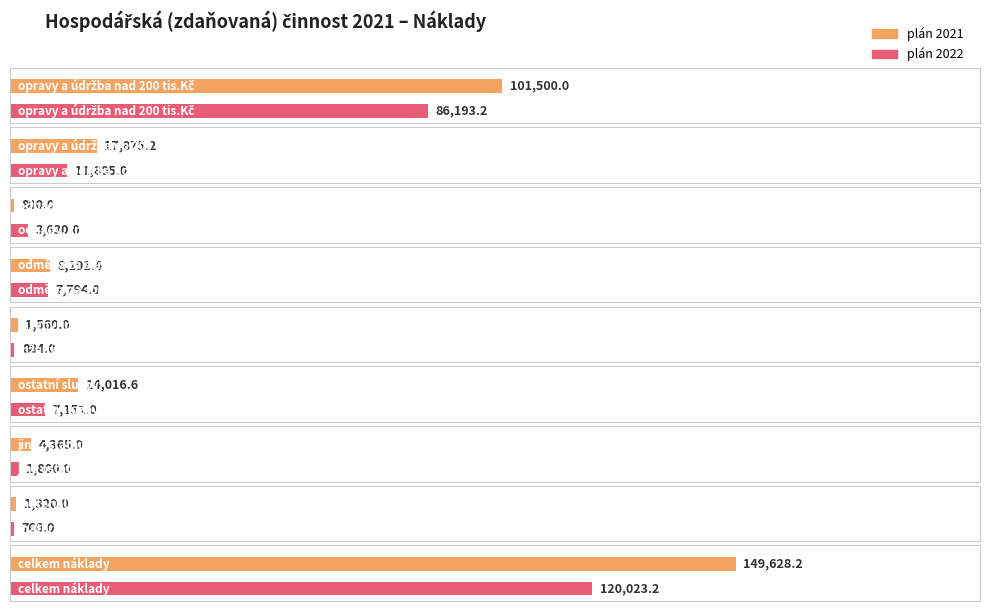

List the series in order of their overall mean, lowest first.

plán 2022, plán 2021